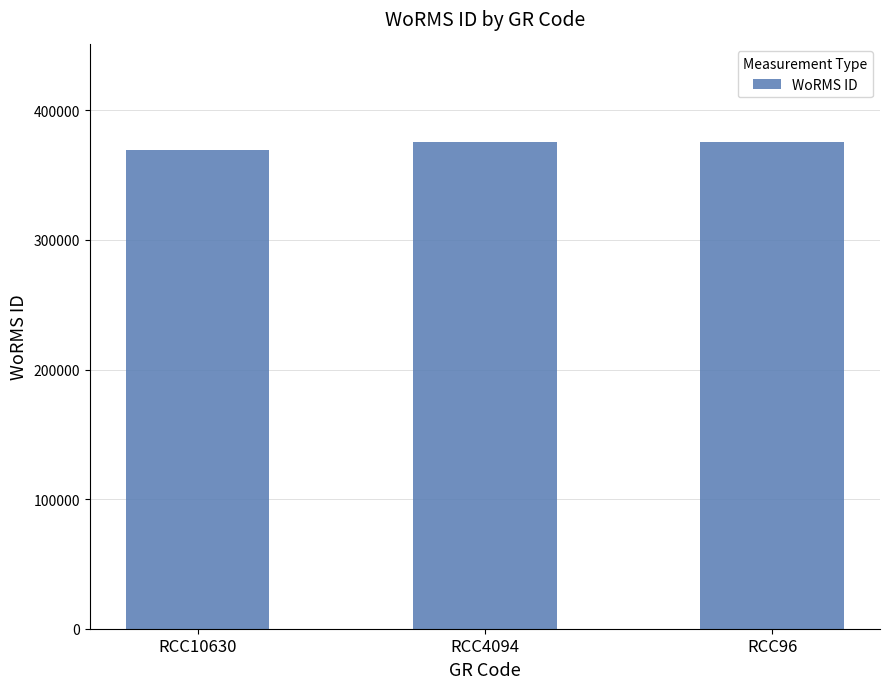

What is the ratio of the value at RCC96 to the value at RCC10630?

1.0